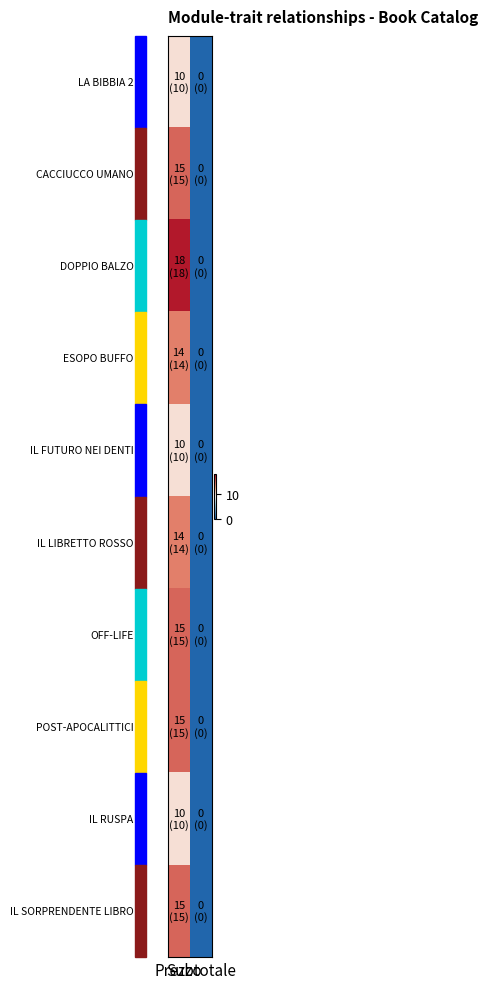

Between Prezzo and Subtotale, which is larger?

Prezzo